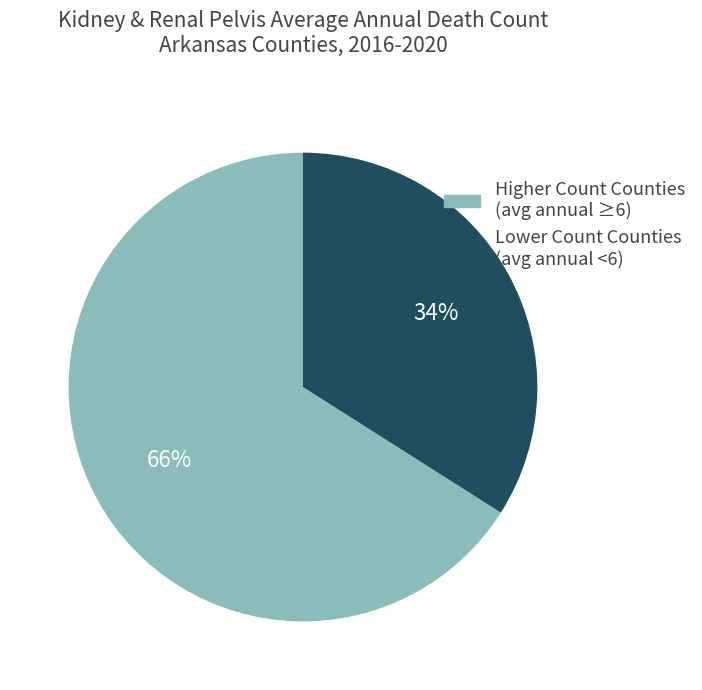

Does any single category account for the majority?

Yes